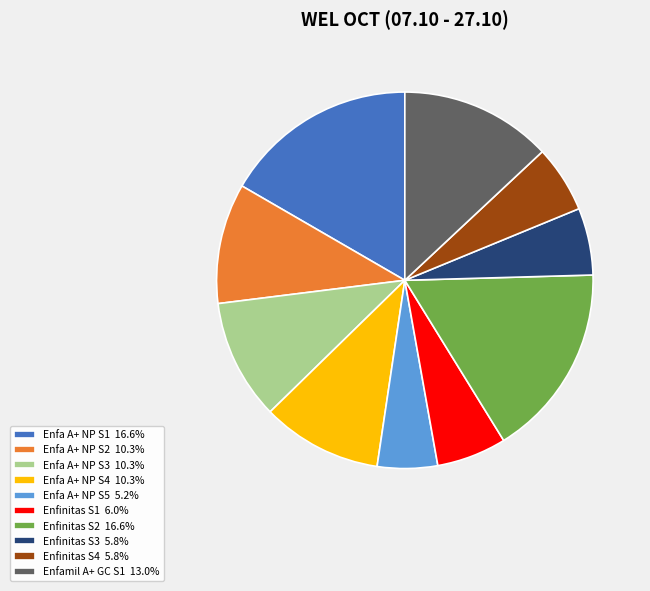

Combined, do Enfinitas S3 5.8% and Enfa A+ NP S4 10.3% account for over 50%?

No